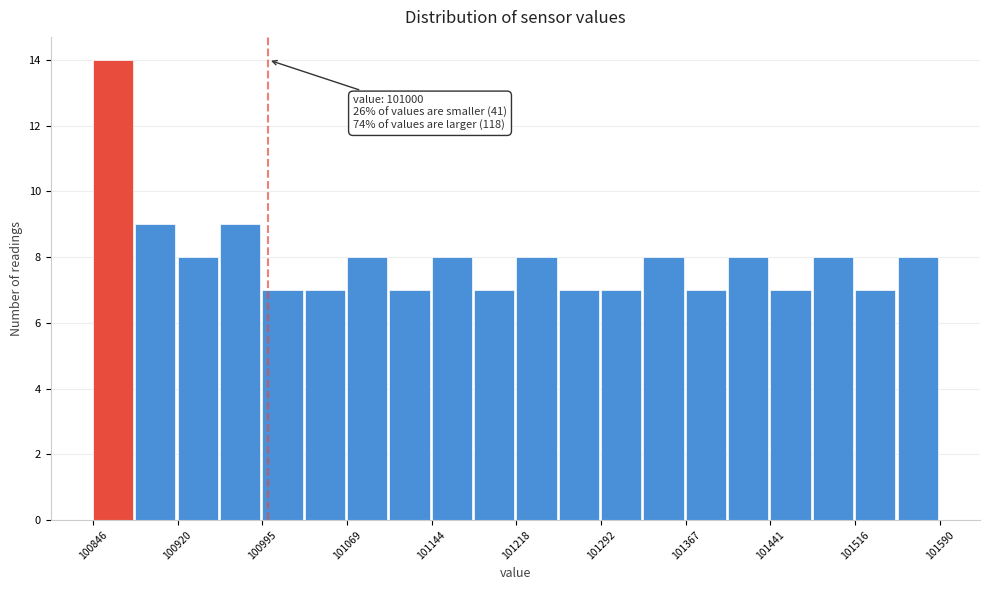

Around what value on the x-axis is the tallest bar? Give the approximate position of its centre, as read against the axis.

100860